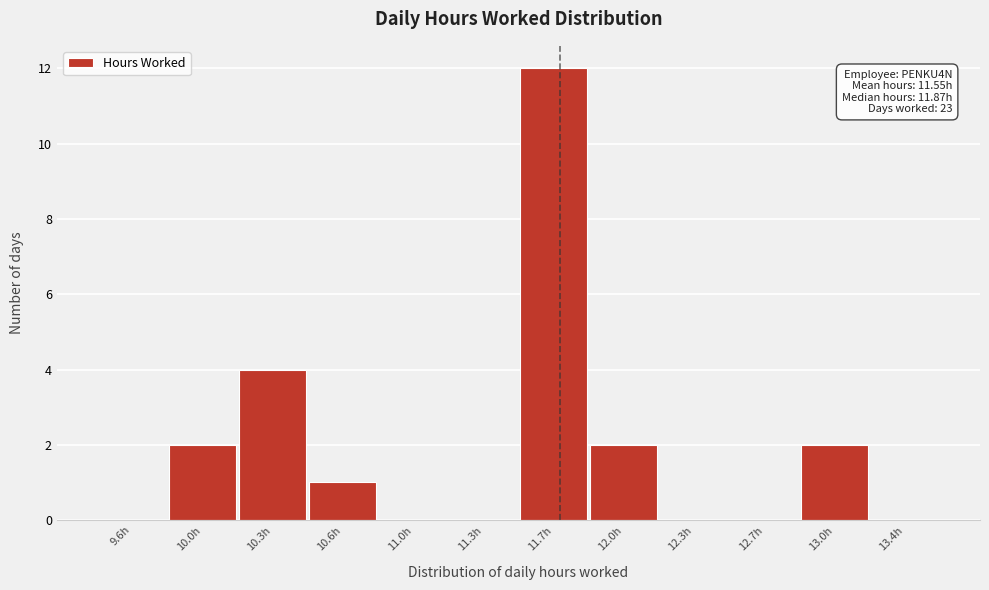

What is the change in value from 9.6h to 13.0h?

+2